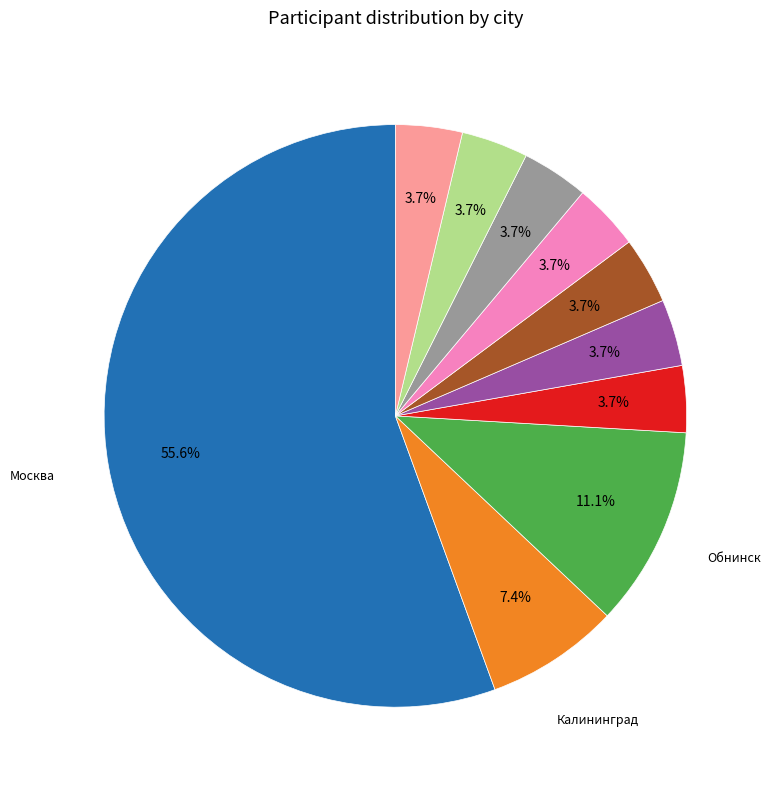

Is there a majority slice in this chart?

Yes